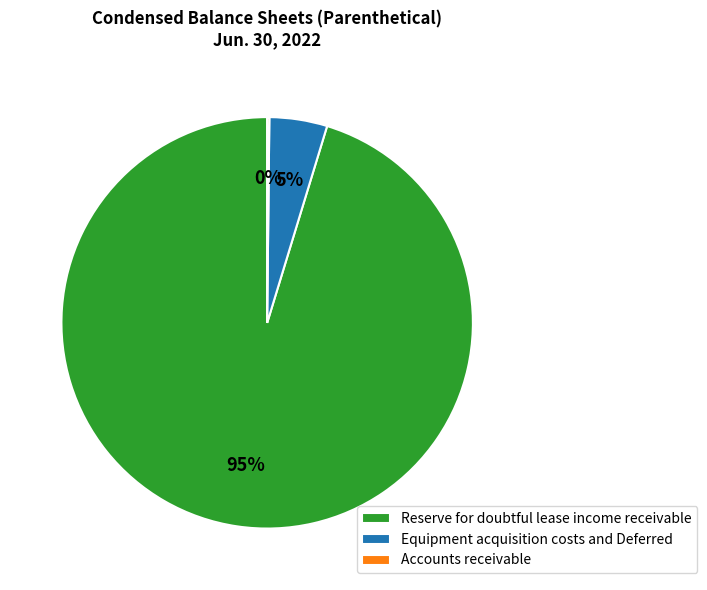

To the nearest percent, what is the average slice percentage?

33%